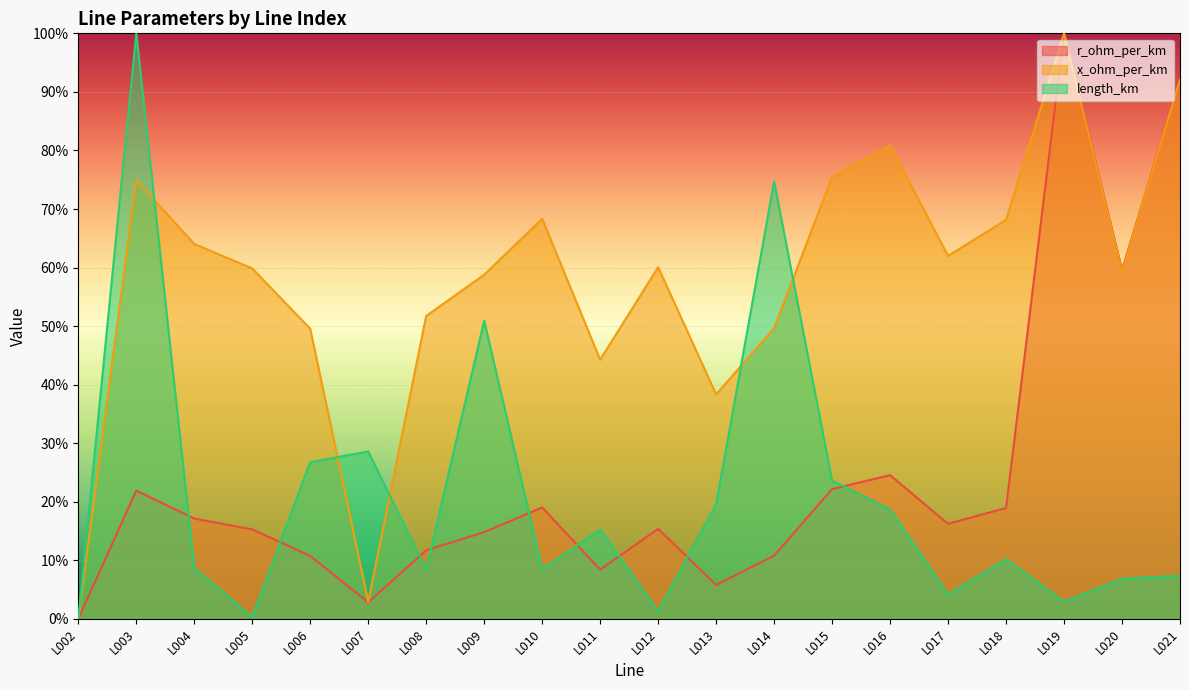

True or false: r_ohm_per_km and x_ohm_per_km intersect in this chart.

True